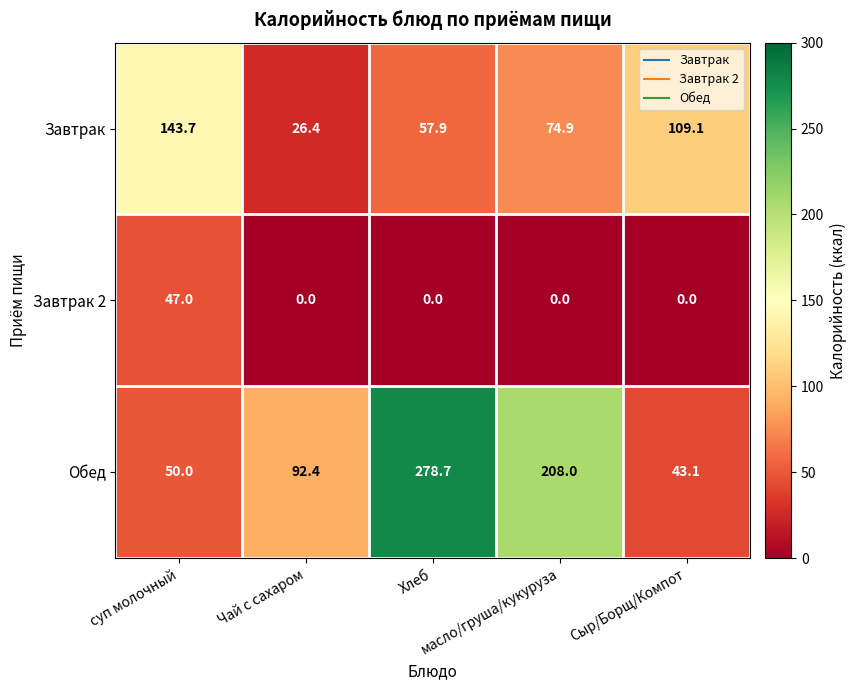

At how many categories does at least one series exceed 12?

5